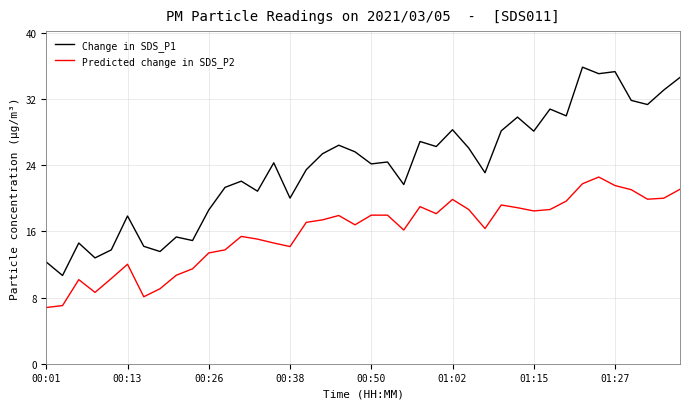

Is this an area chart (filled region under the line)?

No